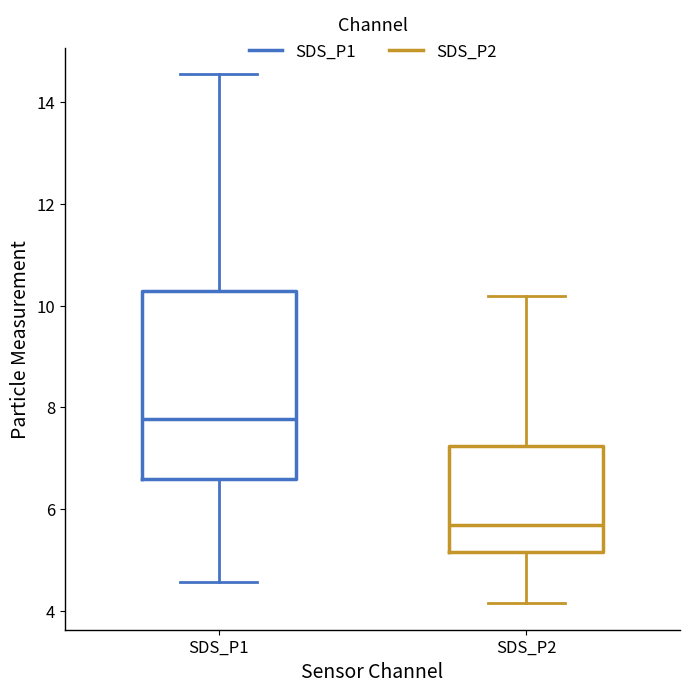

Reading left to right, transcribe this box plot: for each box, give where its median line is, the range the box spans, and where its two whiskers end, as read against the y-axis. The values are not printed on the chart, so give them approximately, as read against the axis.

SDS_P1: median 7.8, box 6.6 to 10.2, whiskers 4.6 to 14.6
SDS_P2: median 5.6, box 5.2 to 7.2, whiskers 4.2 to 10.2